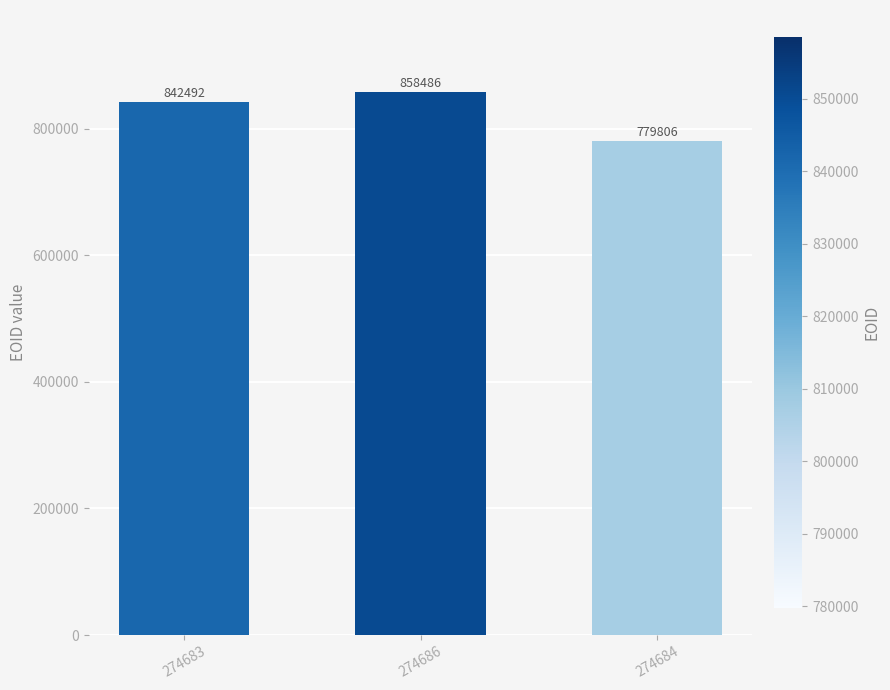

Where is the data nearest to the value 819146?

274683